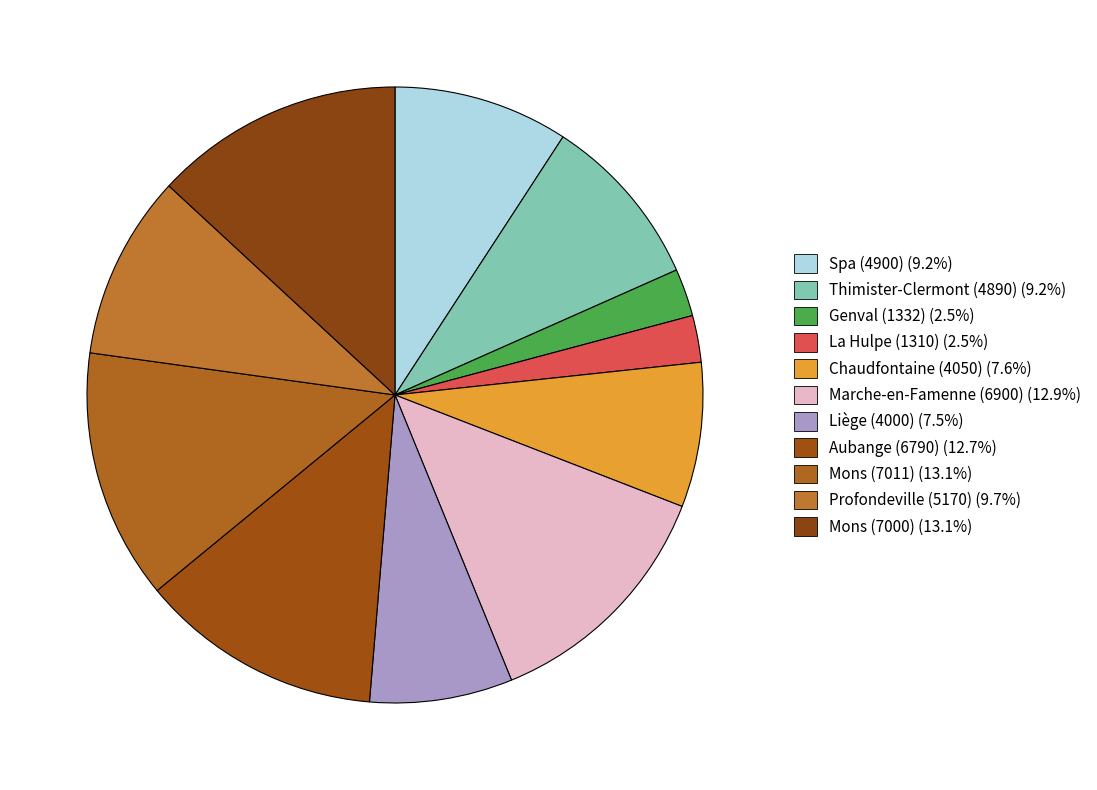

Which slice is the largest?

Mons (7011)